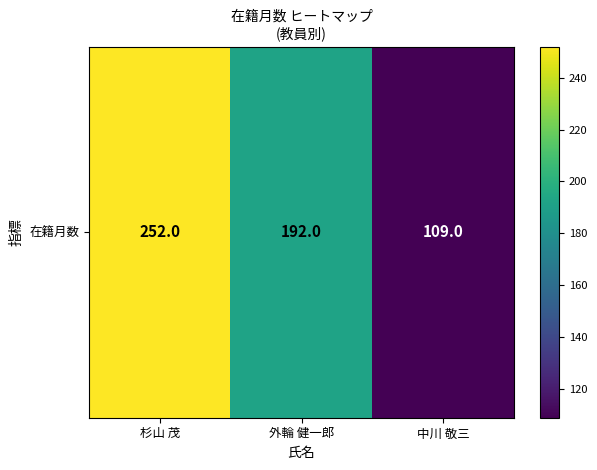

True or false: the data shows 109 at 中川 敬三.

True